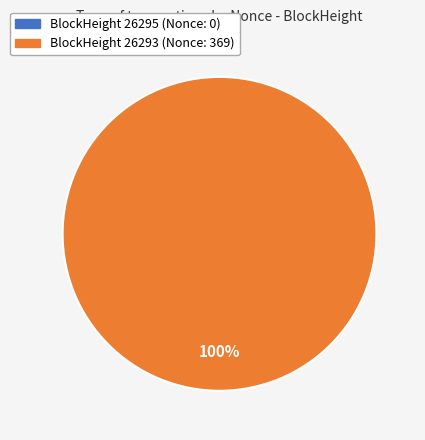

Count the number of slices in the pie.

2